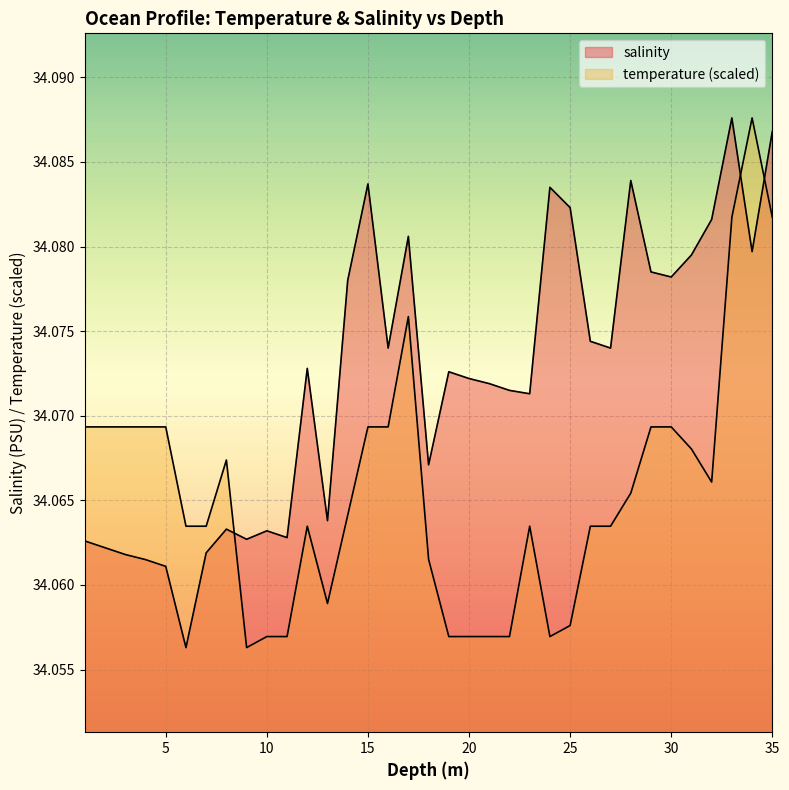

True or false: salinity has a value of 56.4 at 8.0.

False